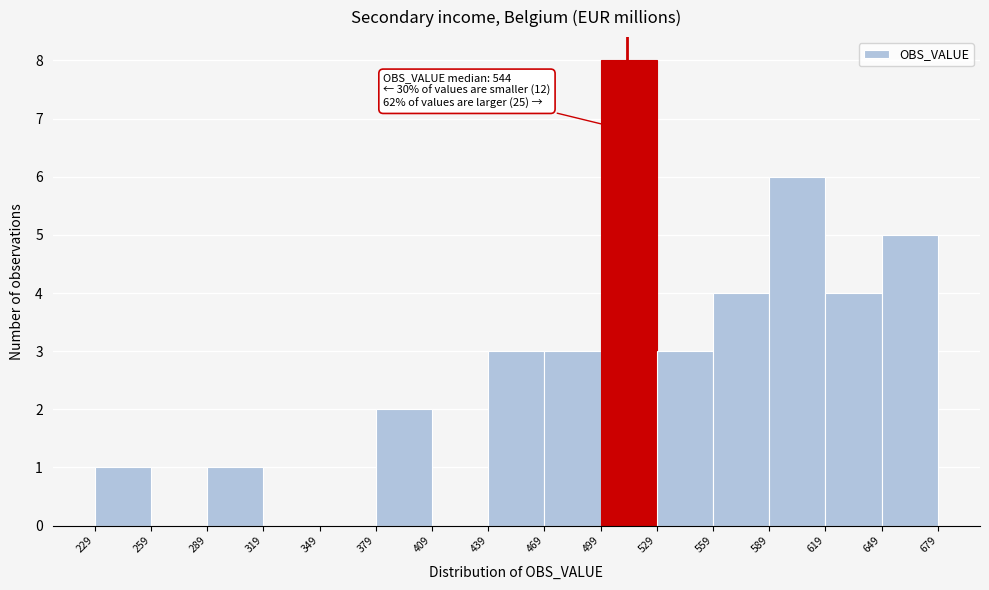

Which range on the x-axis has the tallest bar?

499 to 529